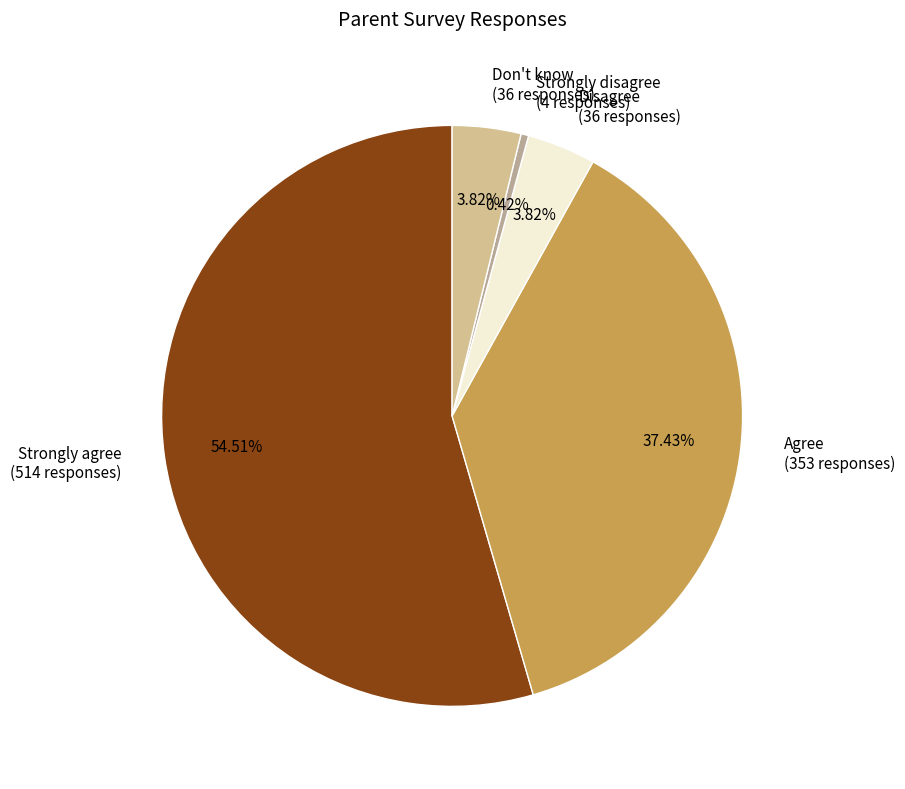

The Don't know slice represents 4% of the pie. True or false?

True